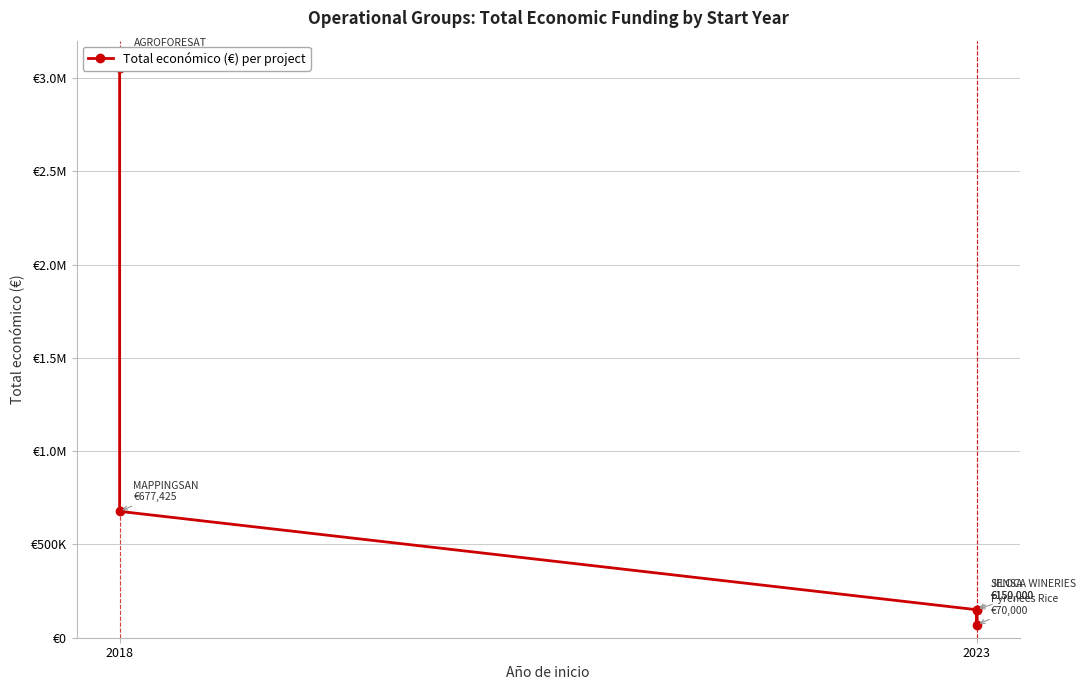

How many lines are shown in the chart?

1